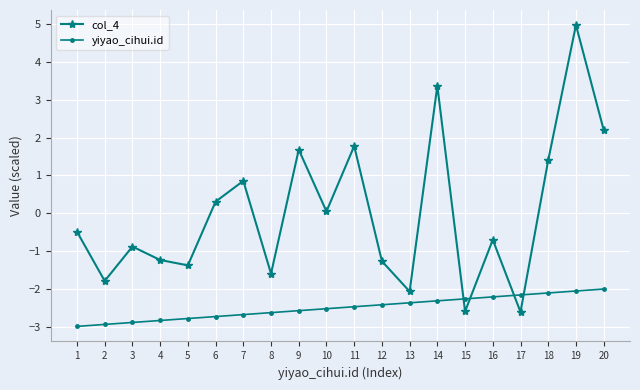

After their last crossing, which series has the higher values: col_4 or yiyao_cihui.id?

col_4